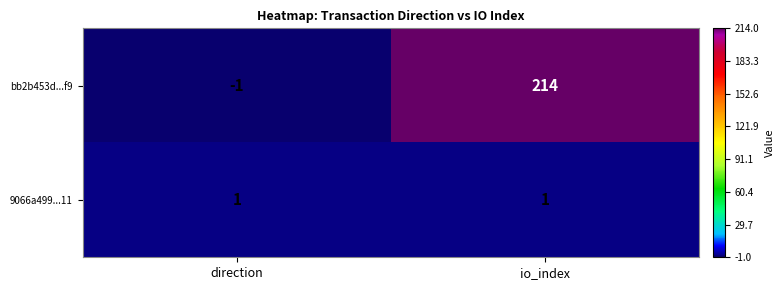

List the series in order of their peak value, lowest first.

9066a499...11, bb2b453d...f9